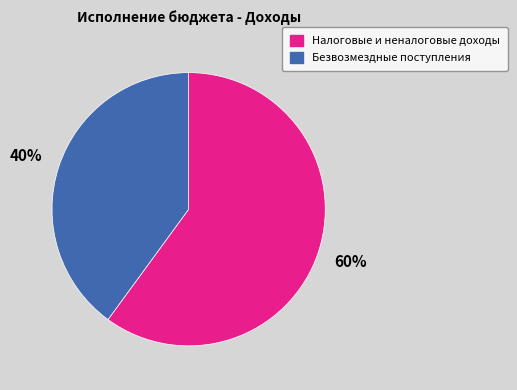

What percentage is the Налоговые и неналоговые доходы slice, to the nearest percent?

60%